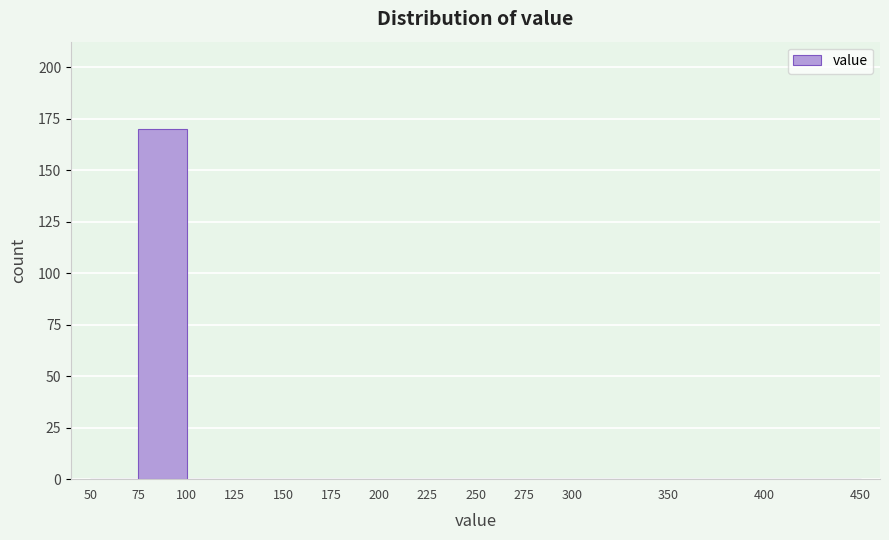

How tall is the bar that spans 75 to 100 on the x-axis? The values are not printed on the chart, so give them approximately, as read against the axis.

170